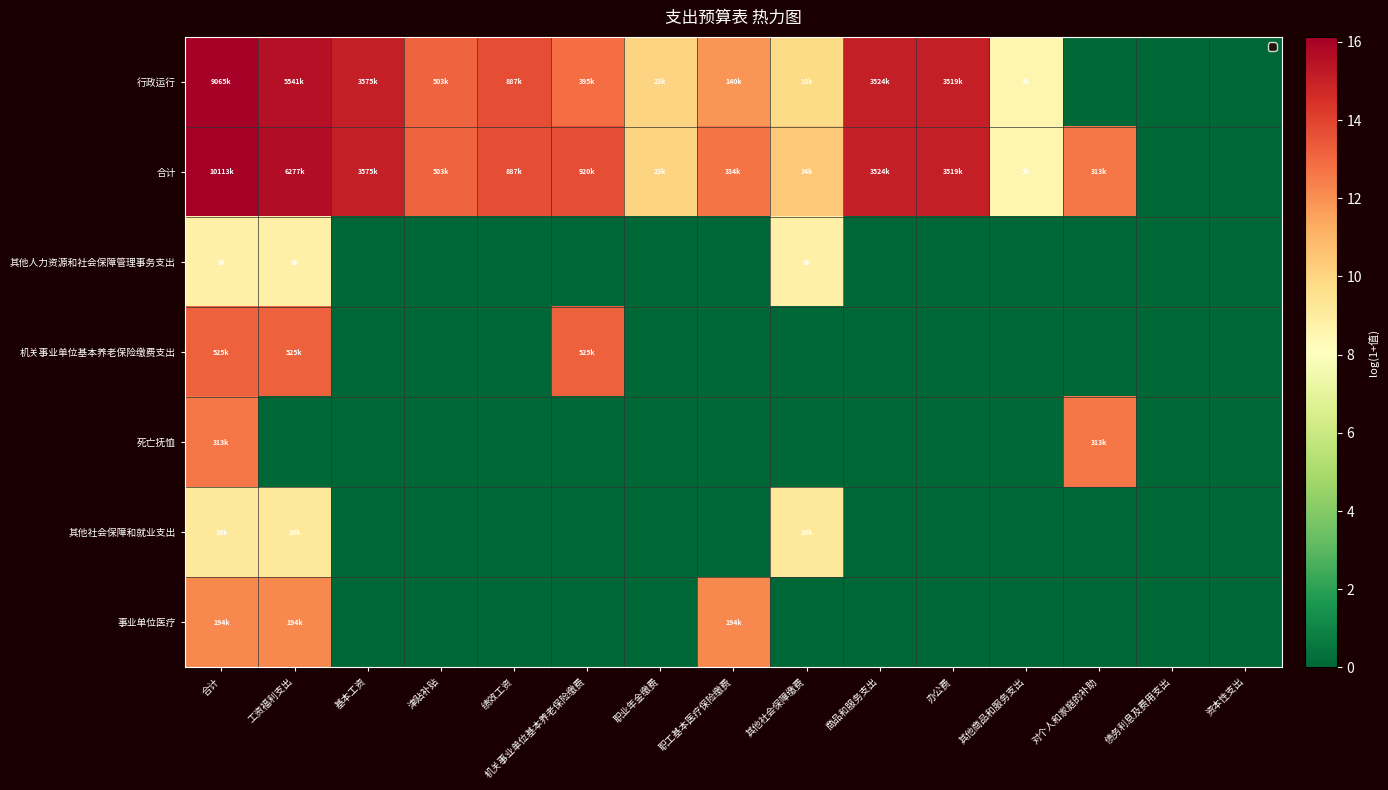

Count the number of categories in the chart.

15